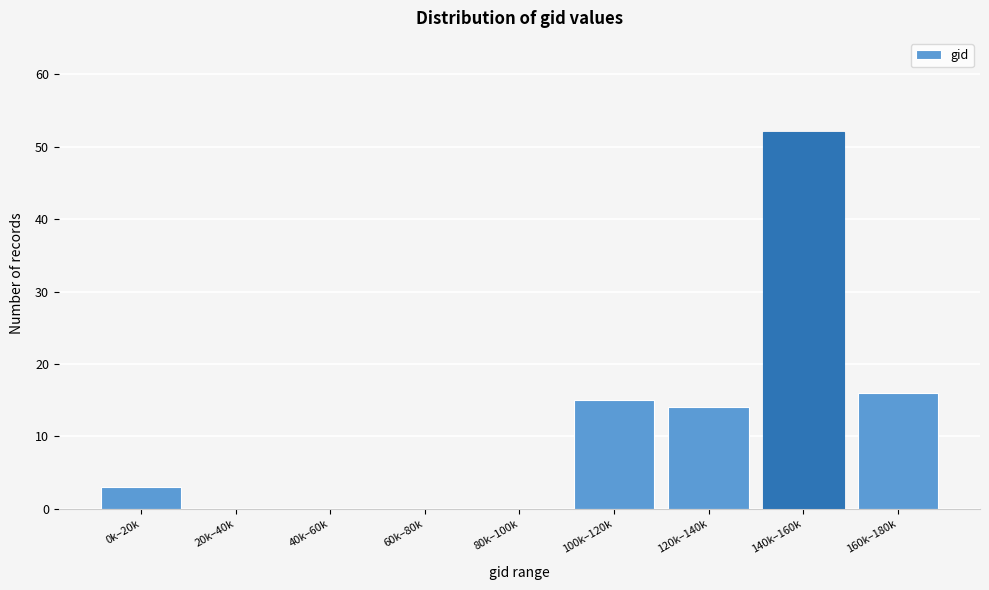

Reading right to left, extract all data points from this chart.

160k–180k=16	140k–160k=52	120k–140k=14	100k–120k=15	80k–100k=0	60k–80k=0	40k–60k=0	20k–40k=0	0k–20k=3